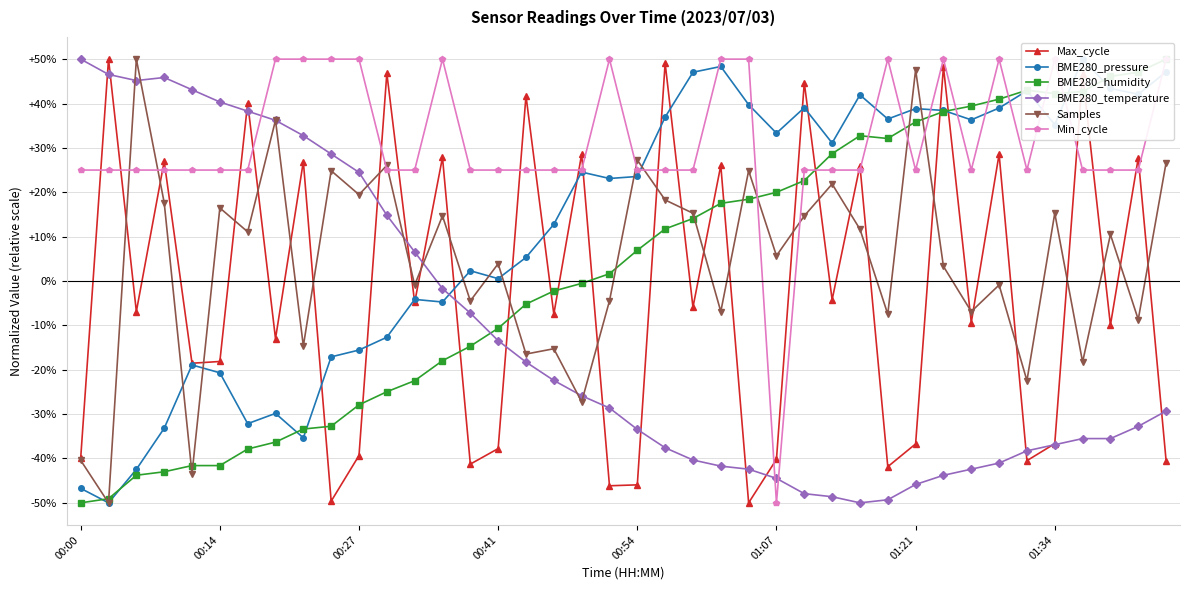

Count the number of categories in the chart.

40